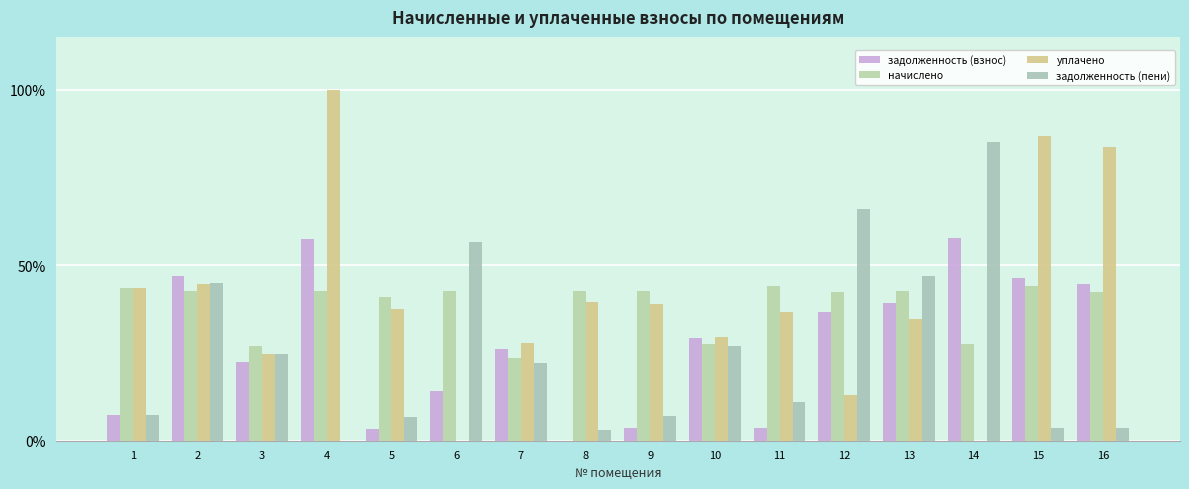

What is the average value of the задолженность (взнос) series?

27.4